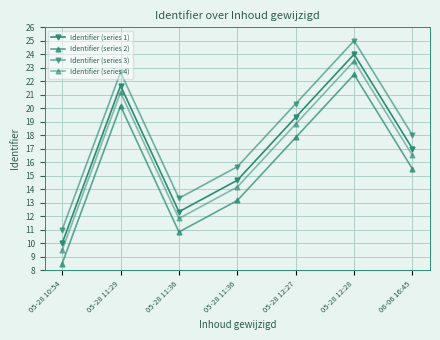

Reading left to right, extract all data points from this chart.

Identifier (series 1): 05-28 10:54=10.0	05-28 11:29=21.7	05-28 11:36=12.3	05-28 11:36=14.7	05-28 12:27=19.3	05-28 12:28=24.0	06-06 16:45=17.0
Identifier (series 2): 05-28 10:54=8.5	05-28 11:29=20.2	05-28 11:36=10.8	05-28 11:36=13.2	05-28 12:27=17.8	05-28 12:28=22.5	06-06 16:45=15.5
Identifier (series 3): 05-28 10:54=11.0	05-28 11:29=22.7	05-28 11:36=13.3	05-28 11:36=15.7	05-28 12:27=20.3	05-28 12:28=25.0	06-06 16:45=18.0
Identifier (series 4): 05-28 10:54=9.5	05-28 11:29=21.2	05-28 11:36=11.8	05-28 11:36=14.2	05-28 12:27=18.8	05-28 12:28=23.5	06-06 16:45=16.5